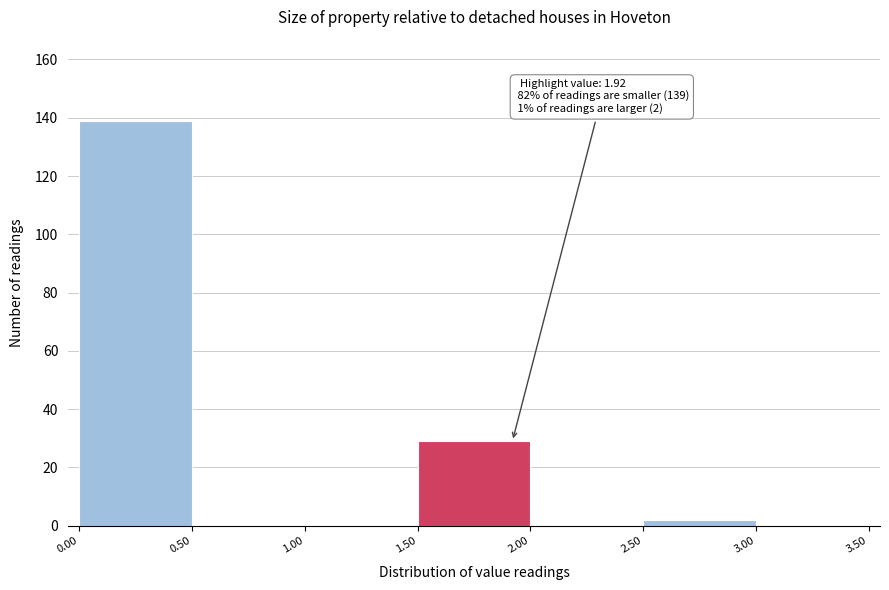

Which range on the x-axis has the tallest bar?

0.00 to 0.50